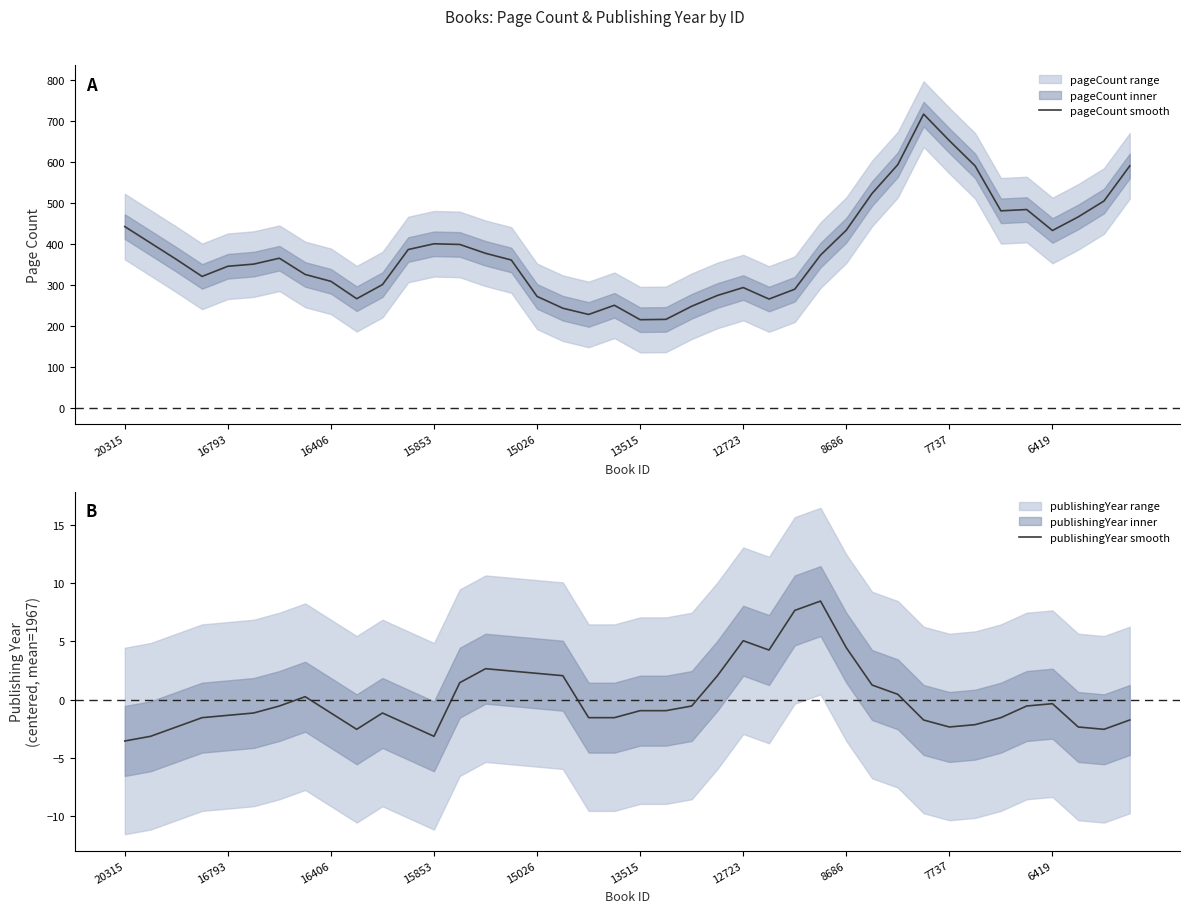

Reading left to right, extract all data points from this chart.

pageCount smooth: 442.0	402.0	362.0	320.4	345.2	350.4	364.8	325.2	308.4	266.0	300.4	386.0	400.0	398.4	376.8	360.4	271.6	242.8	227.6	250.0	214.8	215.6	247.6	274.0	293.2	265.2	289.2	372.4	433.2	522.8	593.2	716.4	651.6	590.0	480.4	483.6	432.4	465.6	504.4	590.0
publishingYear smooth: -3.5	-3.1	-2.4	-1.6	-1.4	-1.1	-0.6	0.2	-1.1	-2.5	-1.1	-2.1	-3.1	1.4	2.6	2.5	2.2	2.0	-1.6	-1.6	-0.9	-0.9	-0.6	2.0	5.0	4.2	7.7	8.4	4.5	1.2	0.5	-1.8	-2.4	-2.1	-1.6	-0.6	-0.3	-2.4	-2.5	-1.8